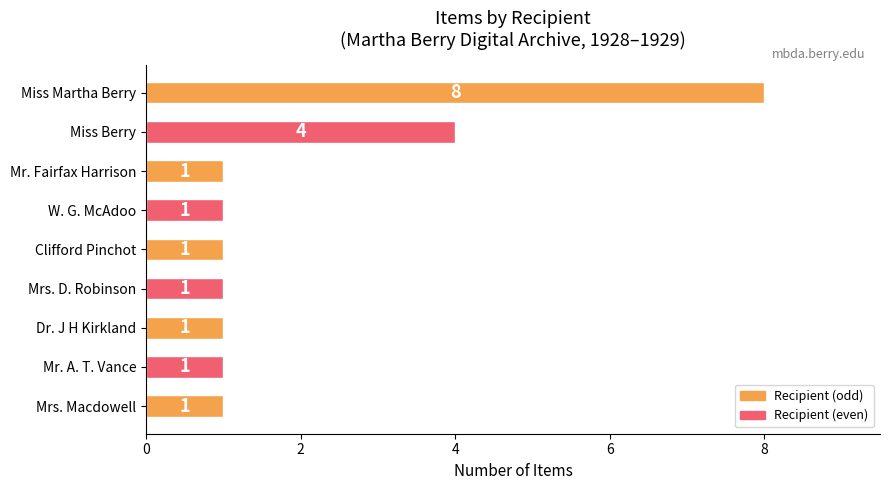

Are the bars grouped side by side (vs. stacked)?

No